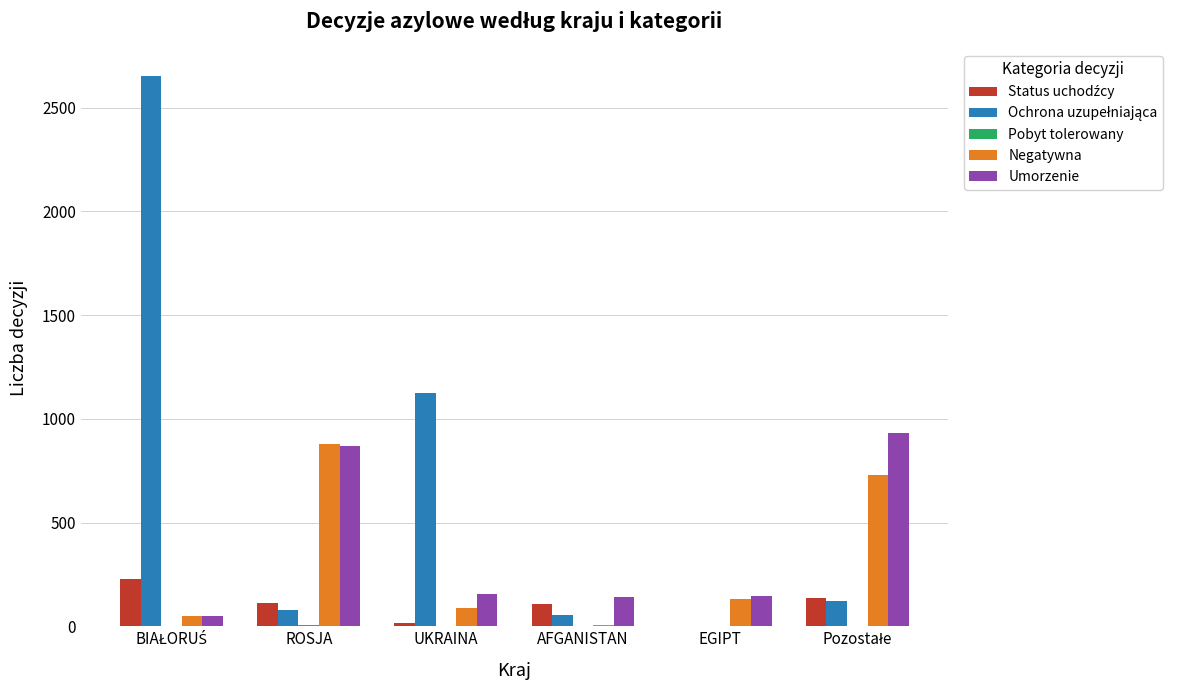

True or false: Umorzenie has a value of 143 at AFGANISTAN.

True